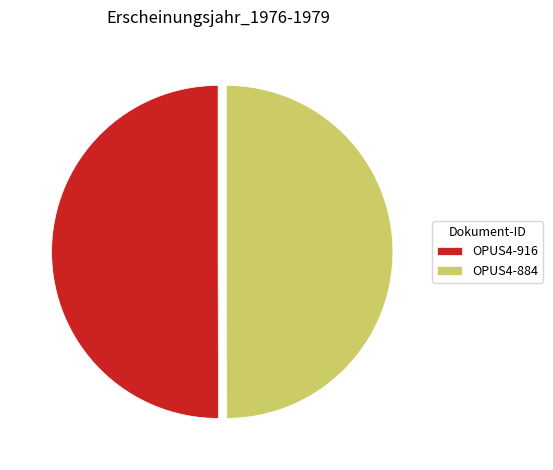

Approximately how many times larger is the value at OPUS4-916 compared to OPUS4-884?

1.0